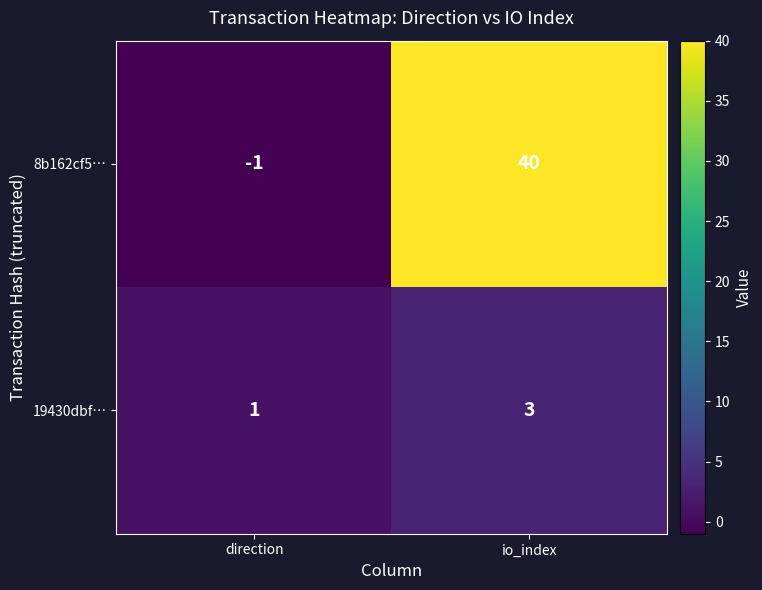

List the series in order of their overall mean, lowest first.

19430dbf…, 8b162cf5…